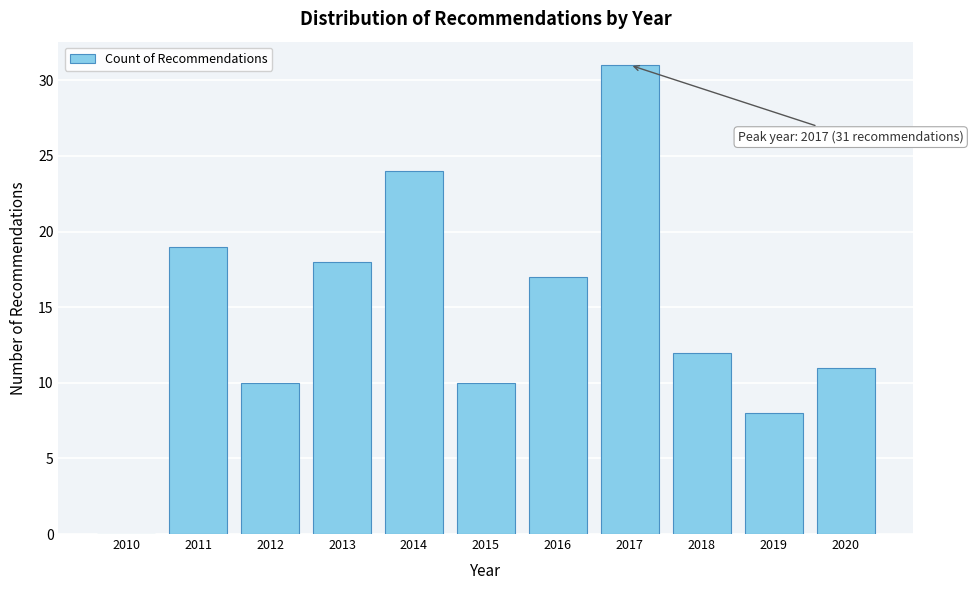

Reading right to left, transcribe all the data shown in this chart.

2020=11	2019=8	2018=12	2017=31	2016=17	2015=10	2014=24	2013=18	2012=10	2011=19	2010=0